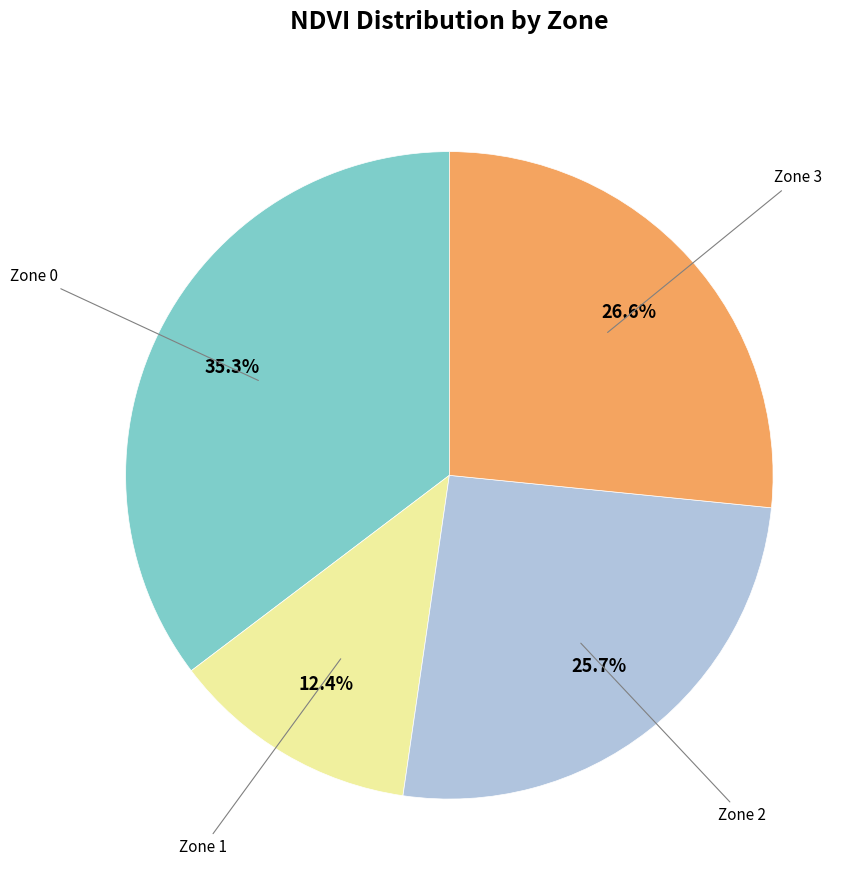

Is there a majority slice in this chart?

No